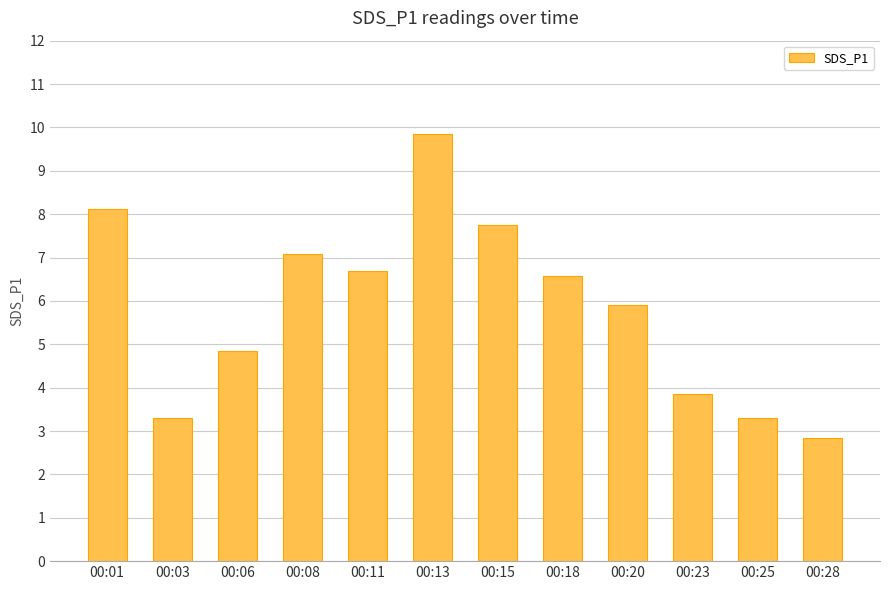

What is the change in value from 00:06 to 00:08?

+2.2